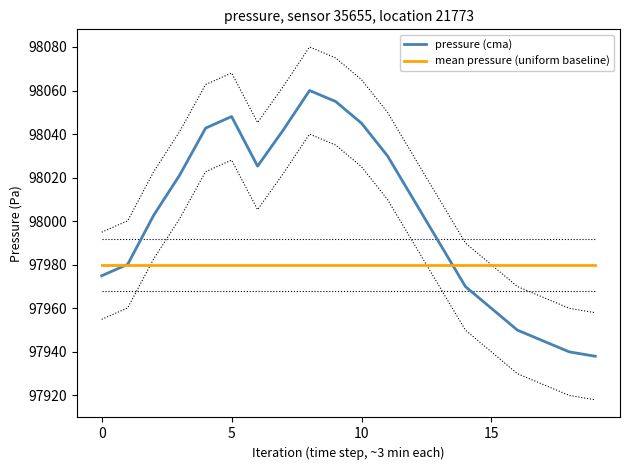

Which series has the widest spread of values?

pressure (cma)